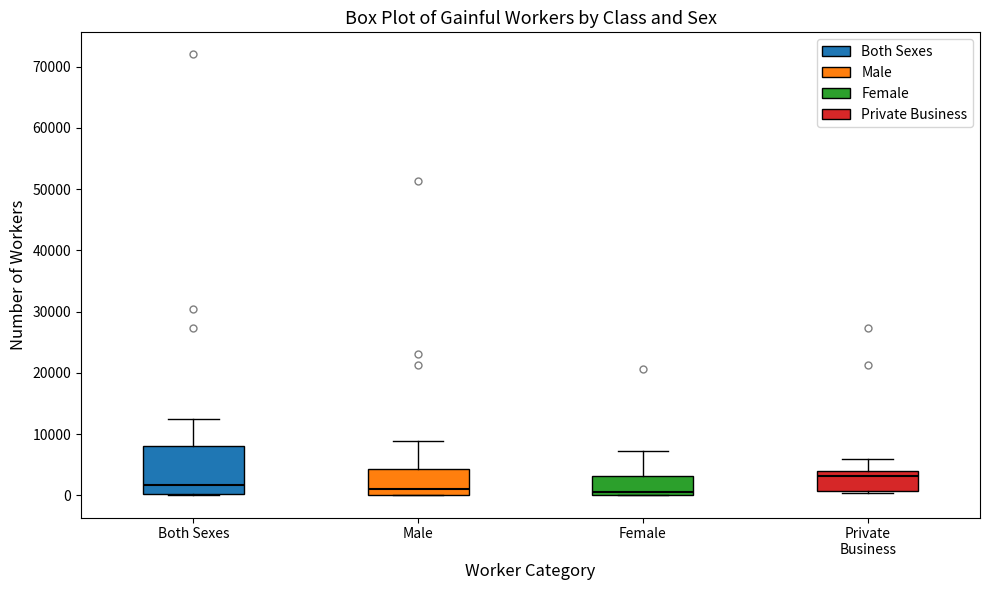

Which box has the highest median line?

Private Business